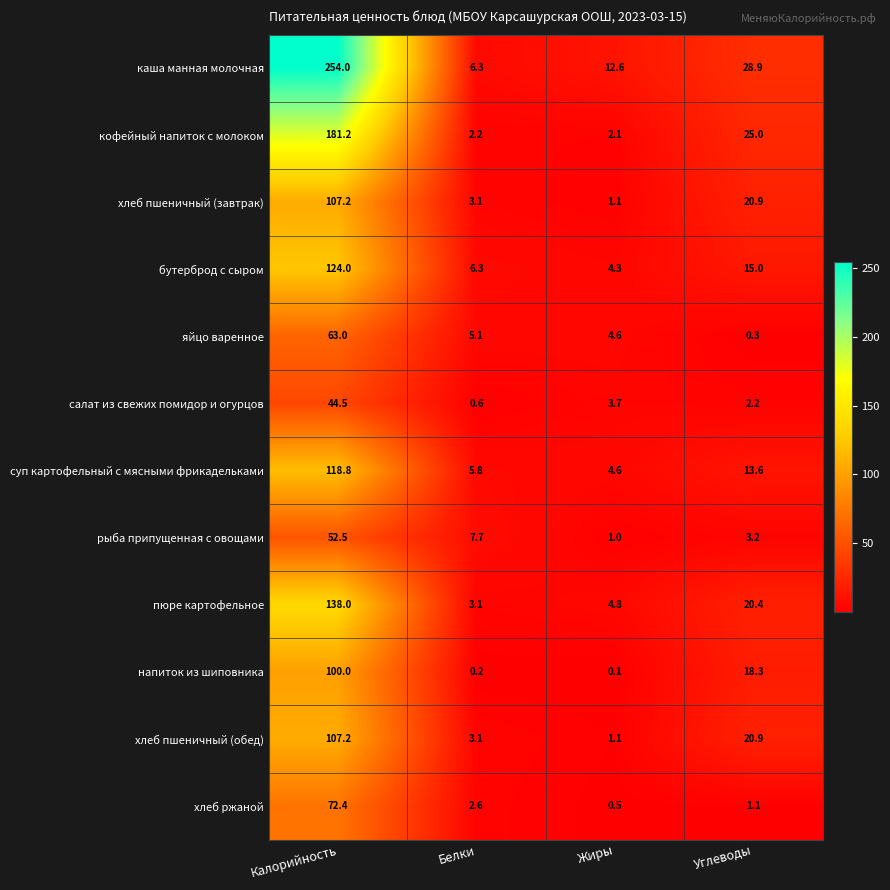

How many data points in бутерброд с сыром are less than 15?

2